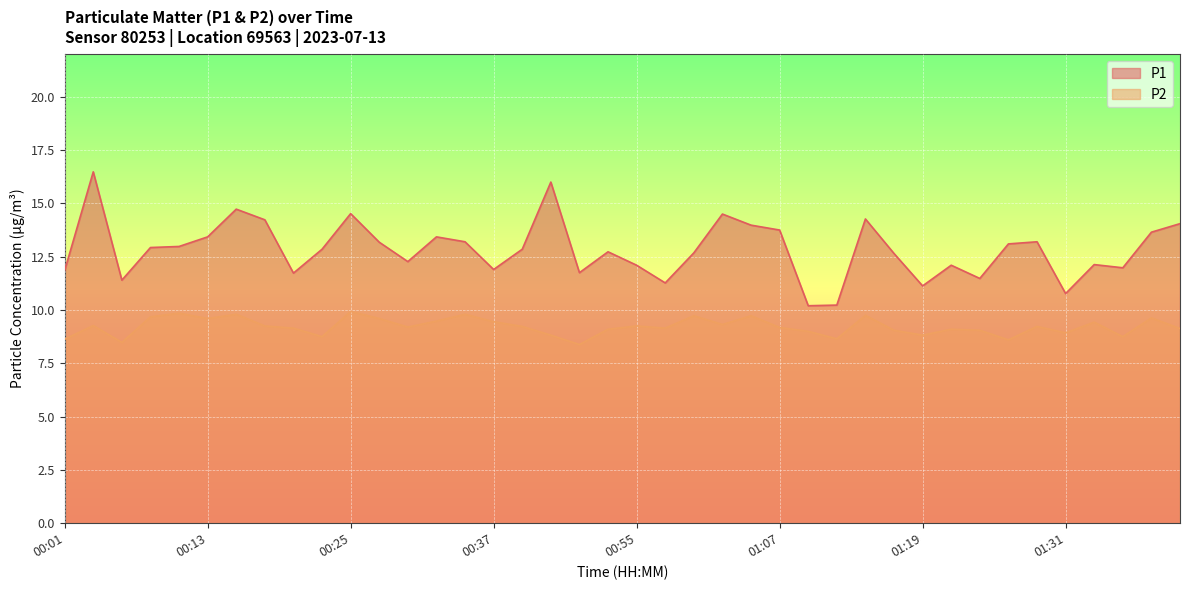

Which series changed the most between 01:29 and 01:39?

P1